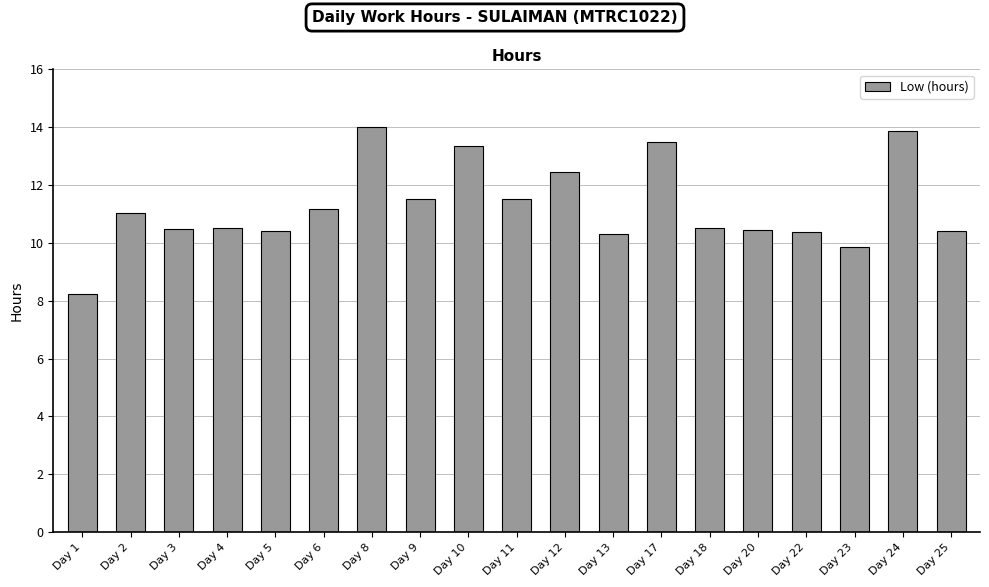

Which category has the lowest value across all series?

Day 1